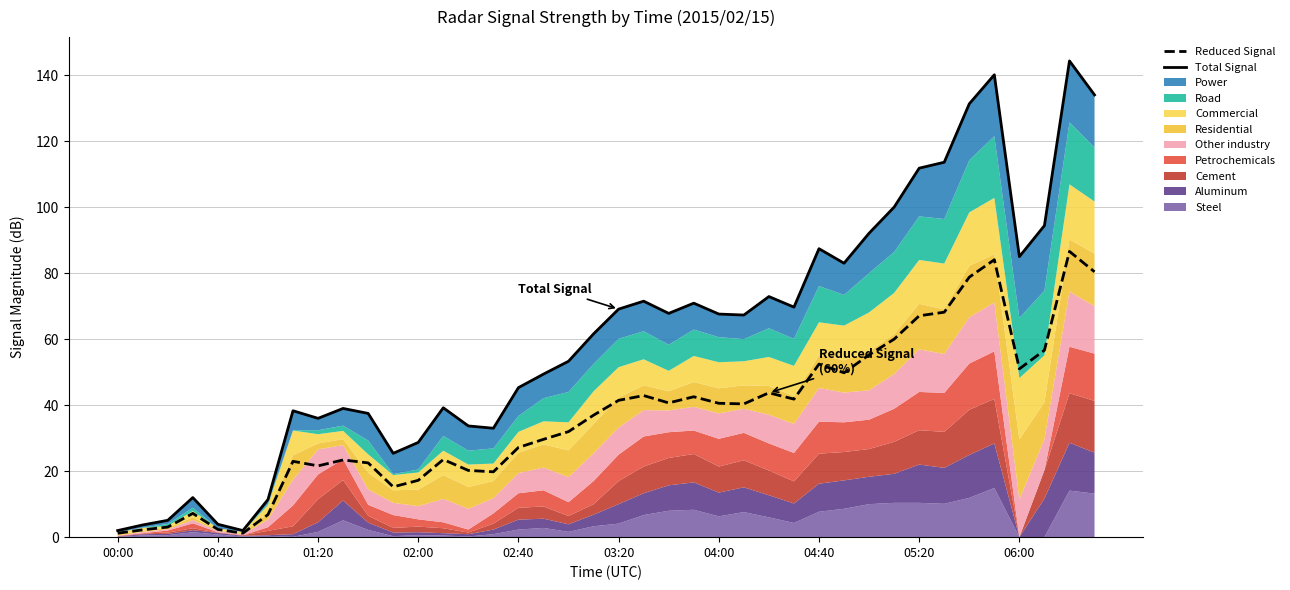

Is it true that Reduced Signal equals 41.5 at 03:20?

True